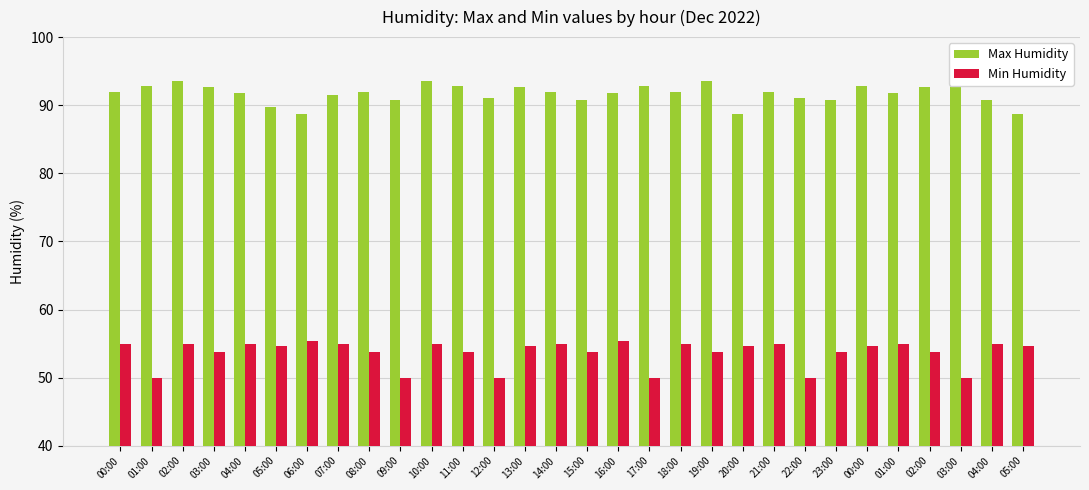

Between 09:00 and 01:00, which series saw the biggest shift?

Min Humidity